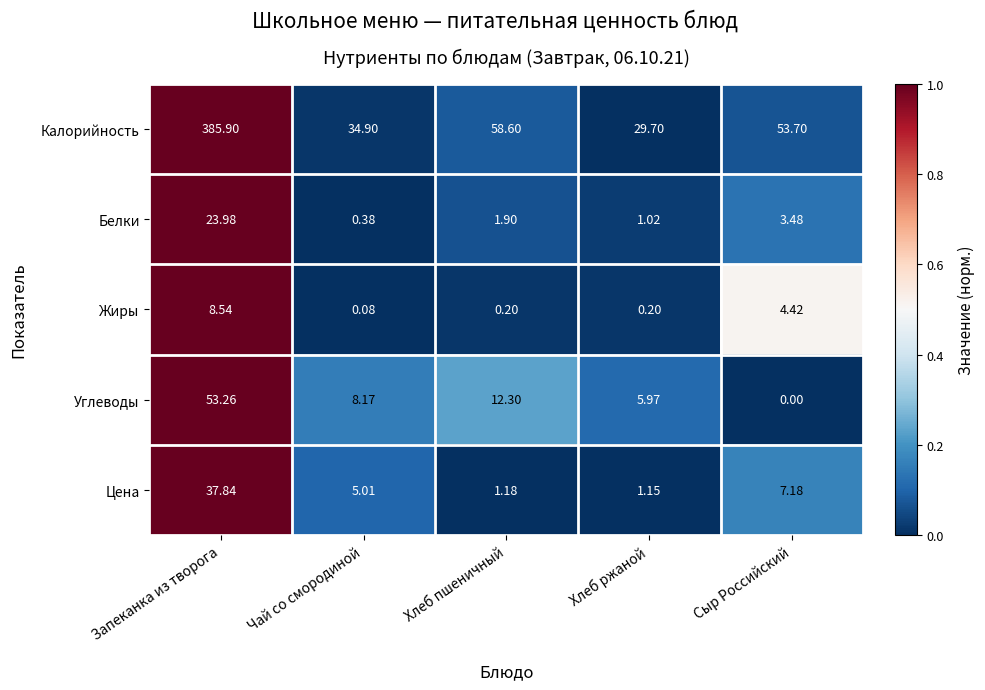

Count the number of categories in the chart.

5